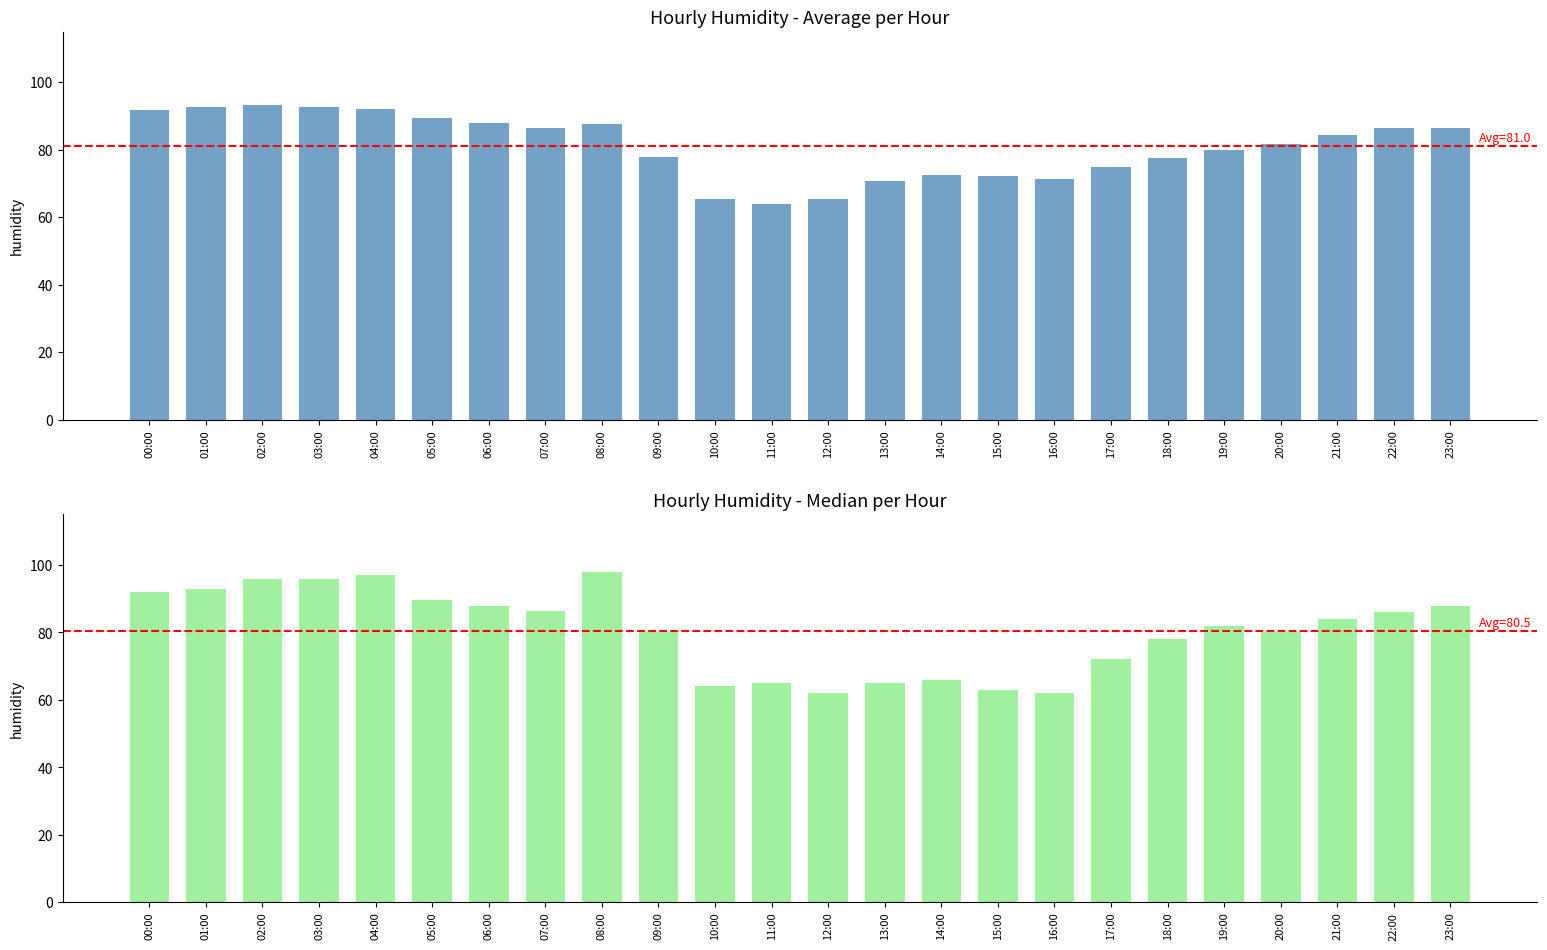

What is the sum of the avg_humid values at 05:00 and 21:00?

173.8